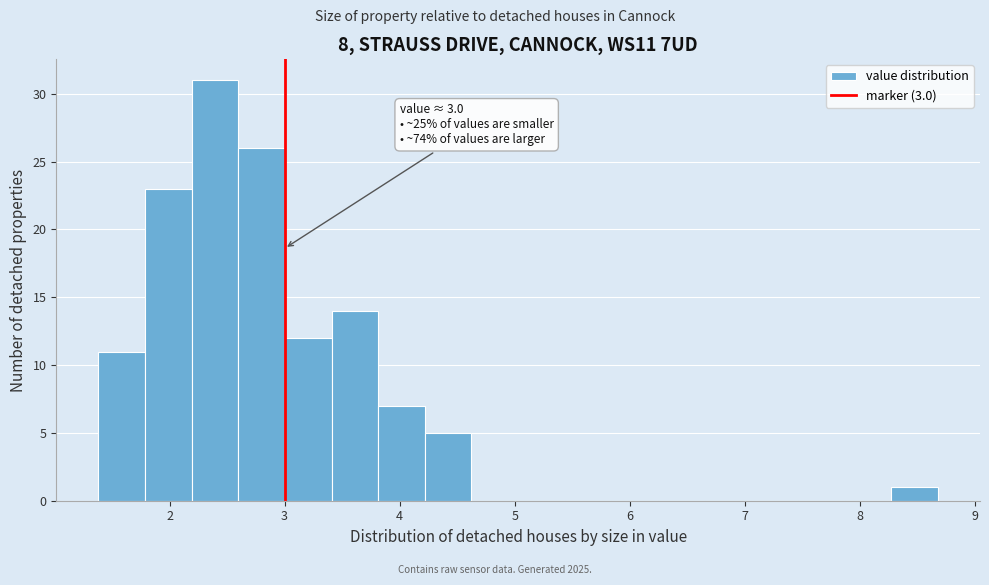

Over which range of the x-axis is the bar tallest?

2.2 to 2.6